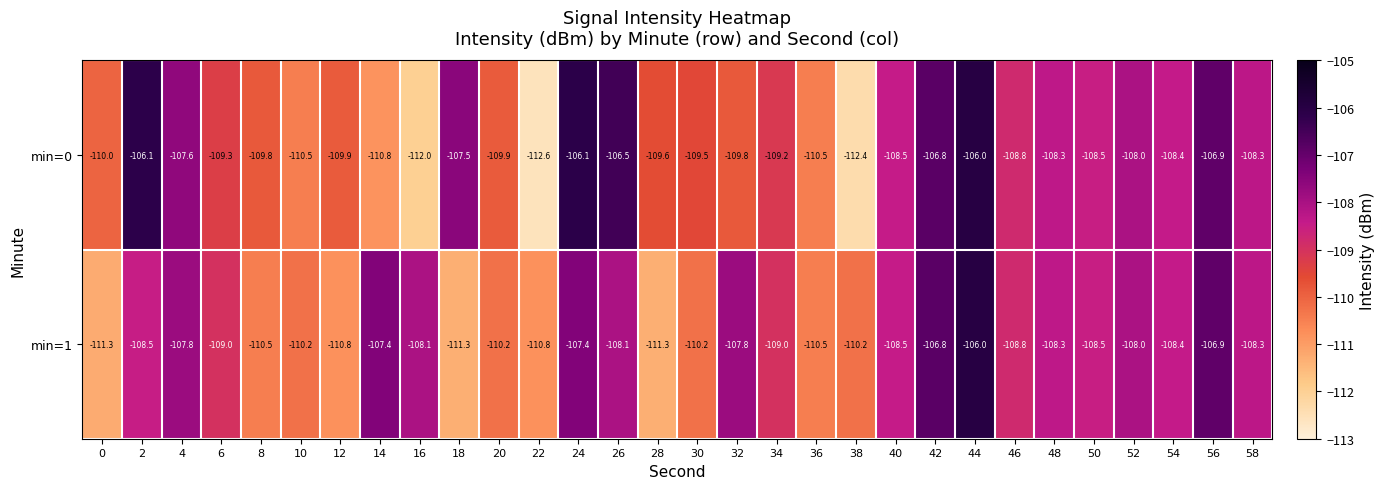

What is the sum of the min=0 values at 48 and 16?

-220.3